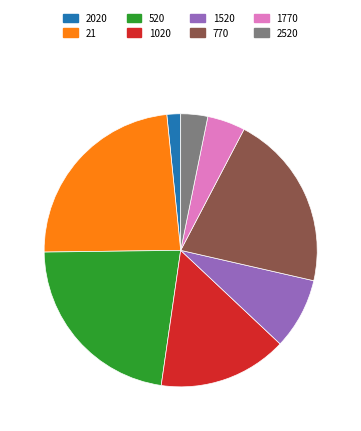

How many slices are in this pie chart?

8